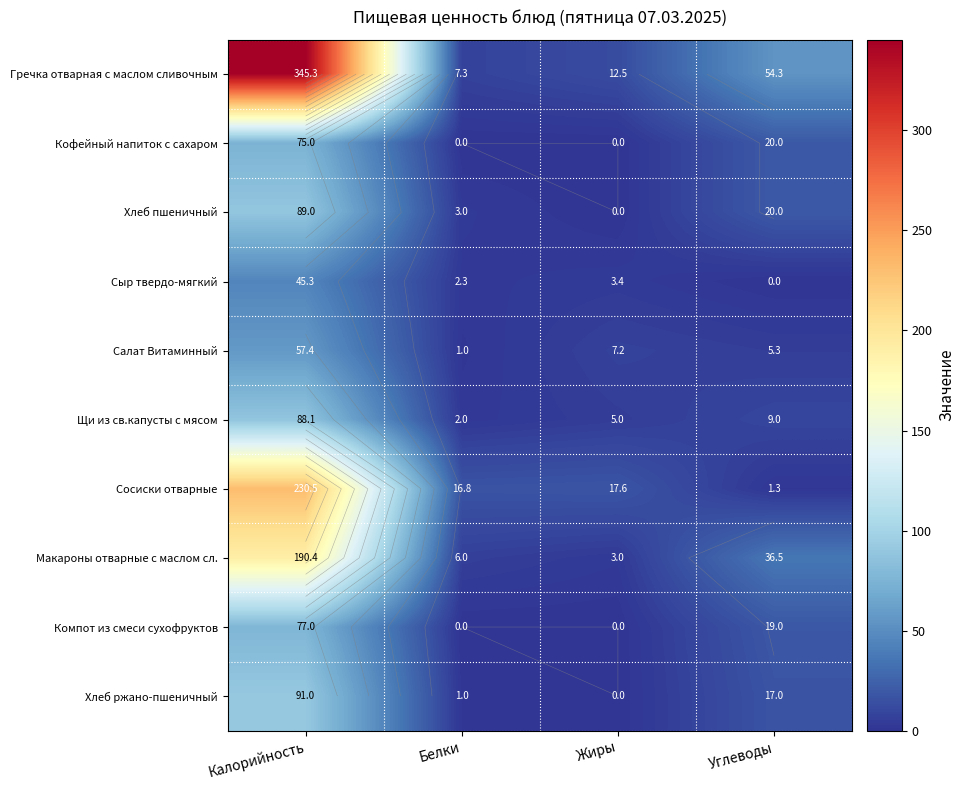

At which label does Щи из св.капусты с мясом first exceed 9?

Калорийность